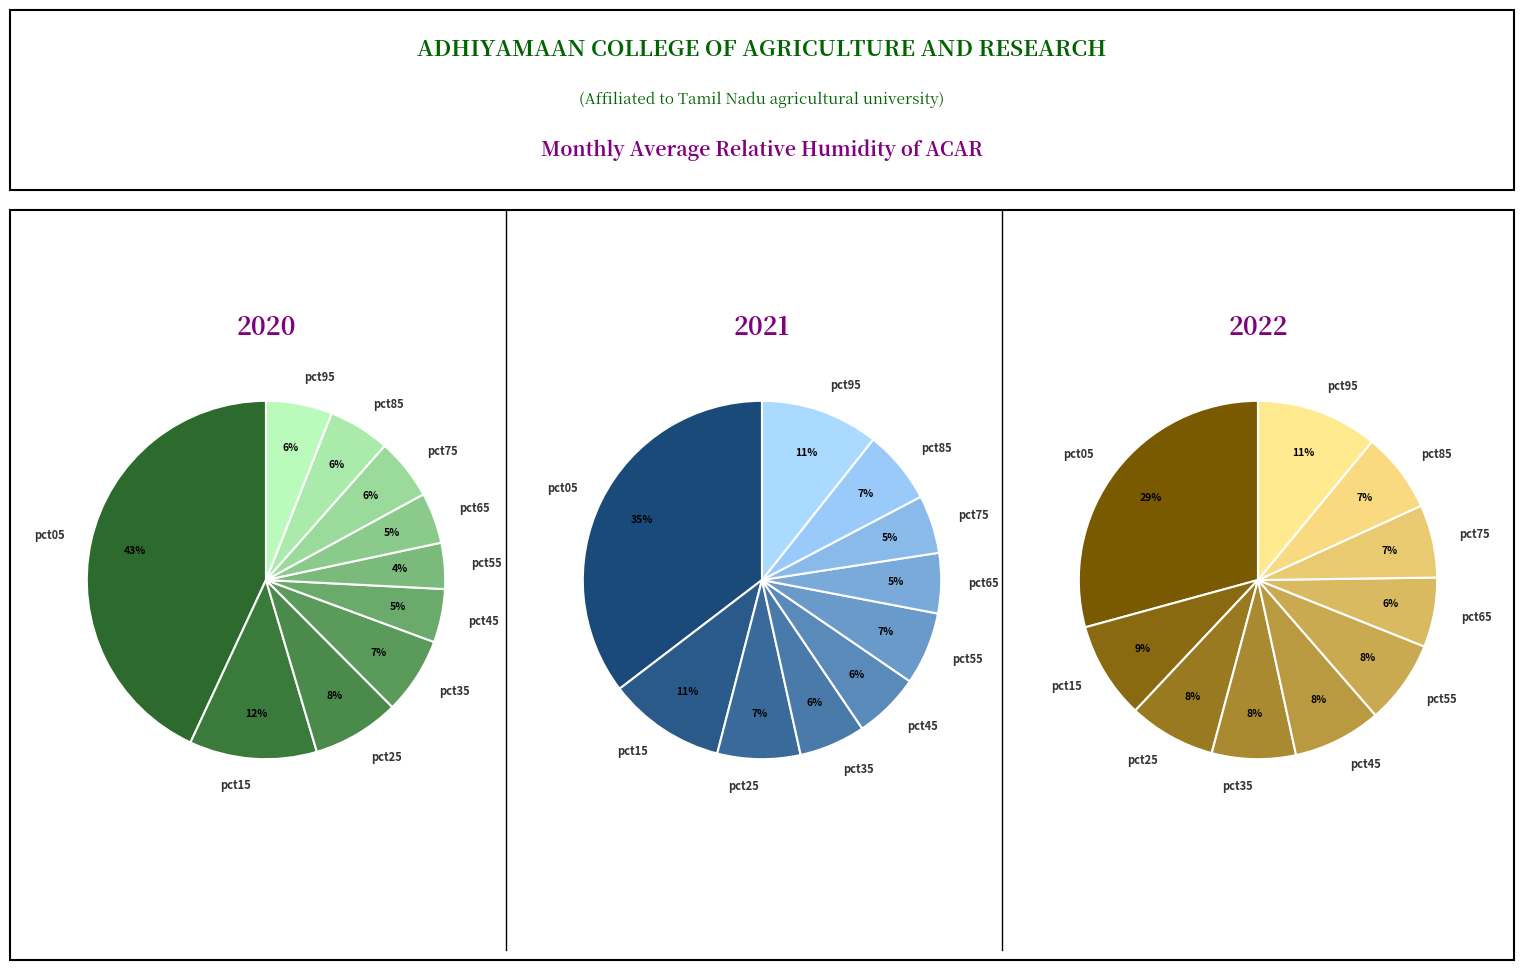

What percentage is the 8 slice, to the nearest percent?

6%